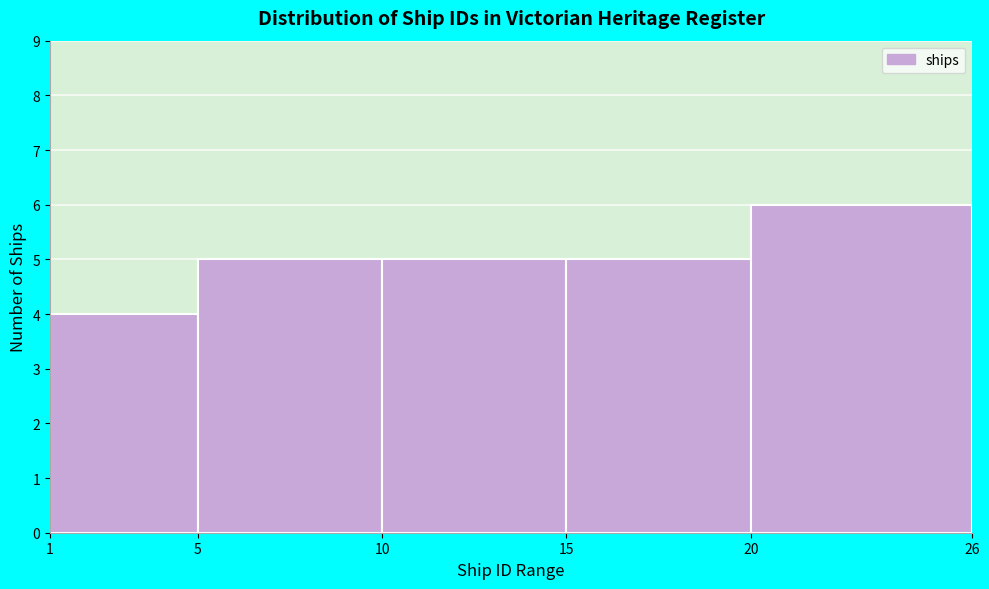

Over which range of the x-axis is the bar tallest?

20 to 26